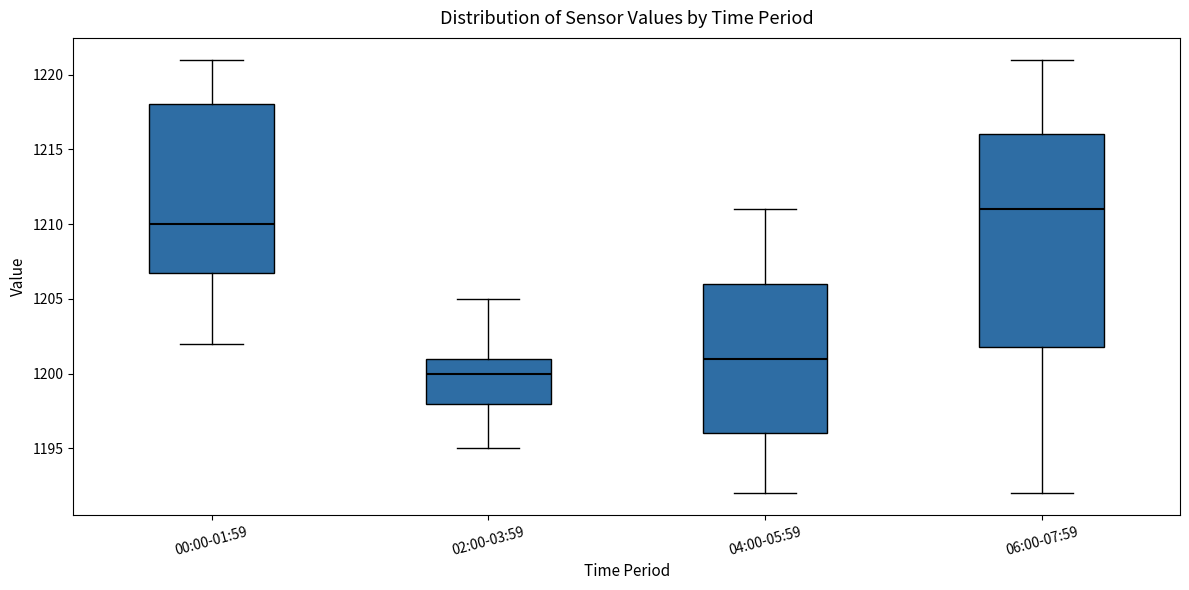

Which box is the tallest, from its lower edge to its upper edge?

06:00-07:59